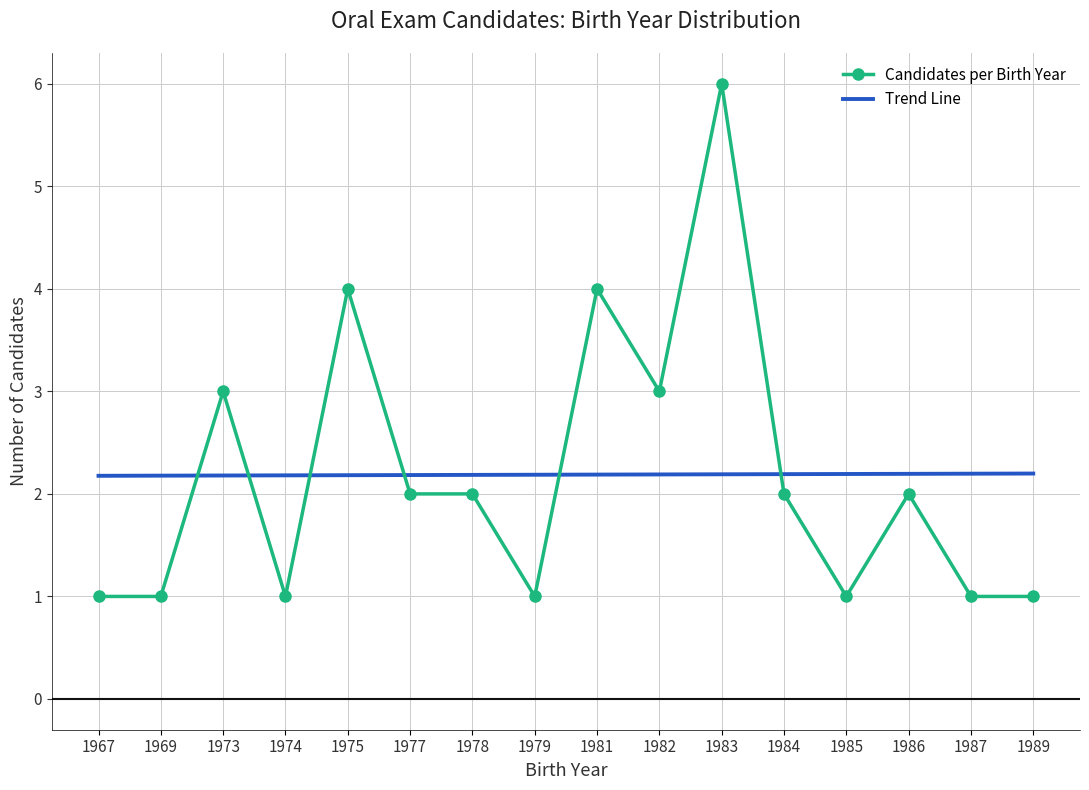

What are all the series names shown in the legend?

Candidates per Birth Year, Trend Line